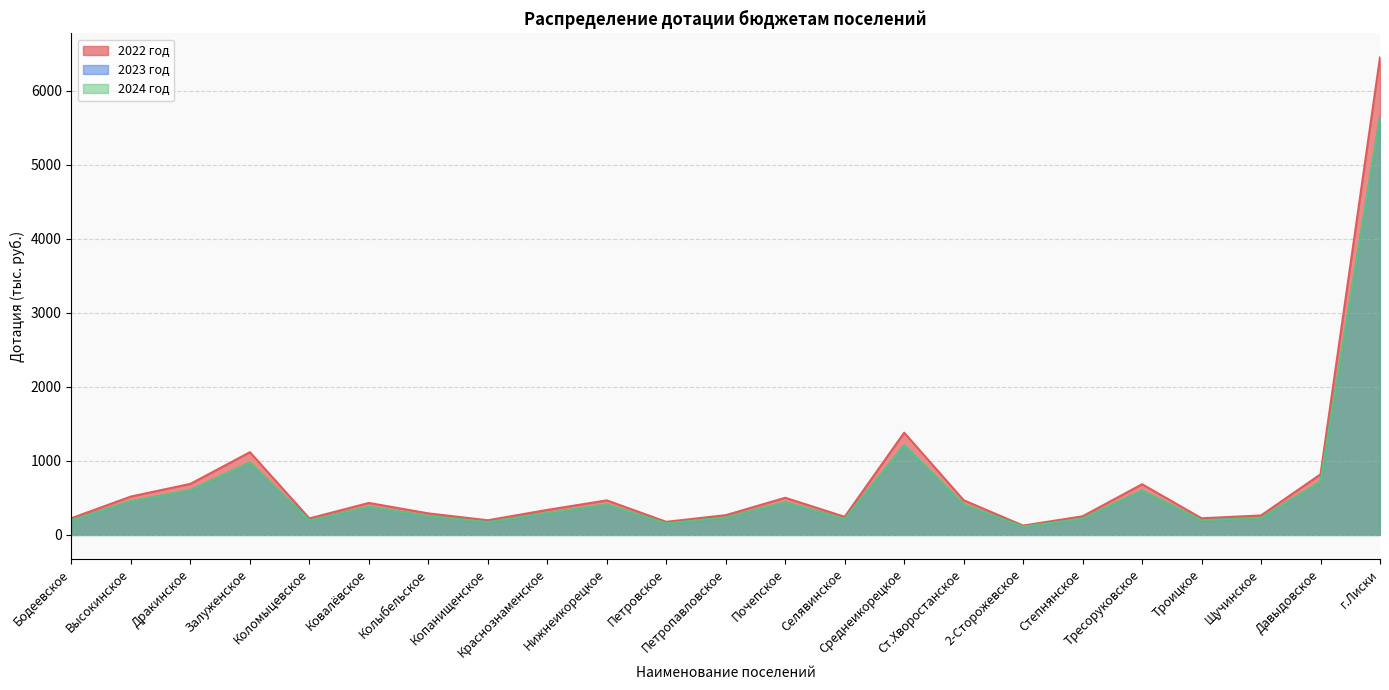

What is the maximum value for 2023 год?

5642